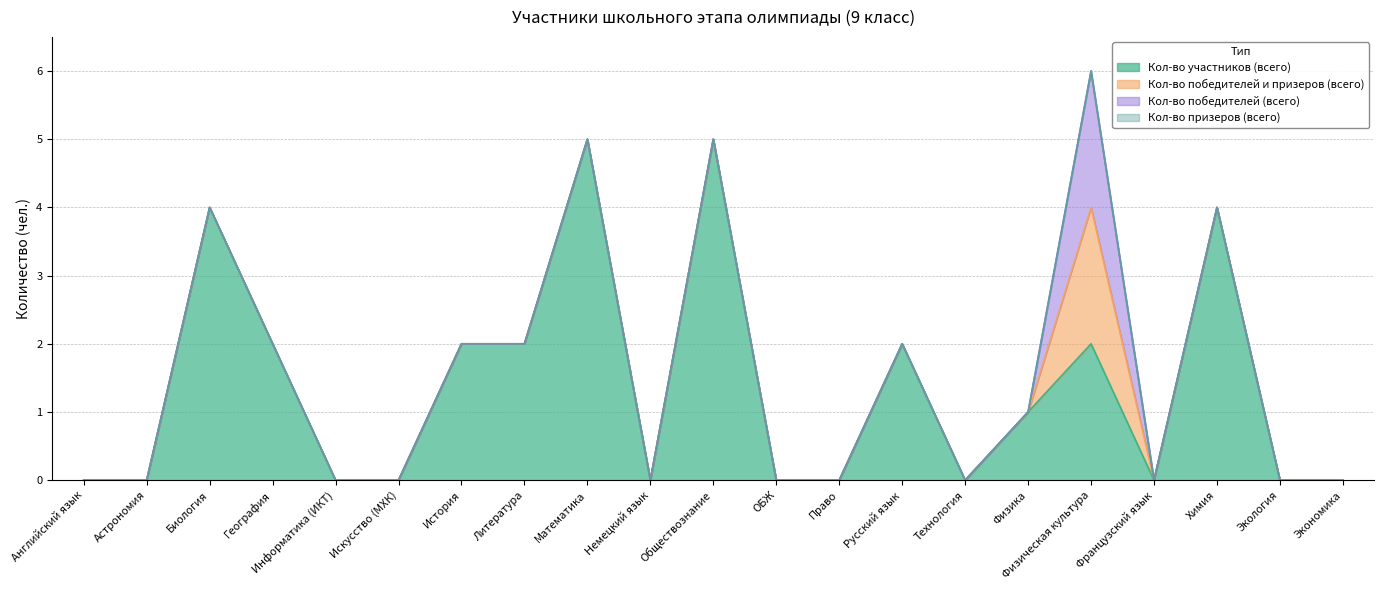

The value of Кол-во победителей и призеров (всего) at Немецкий язык is 1. True or false?

False